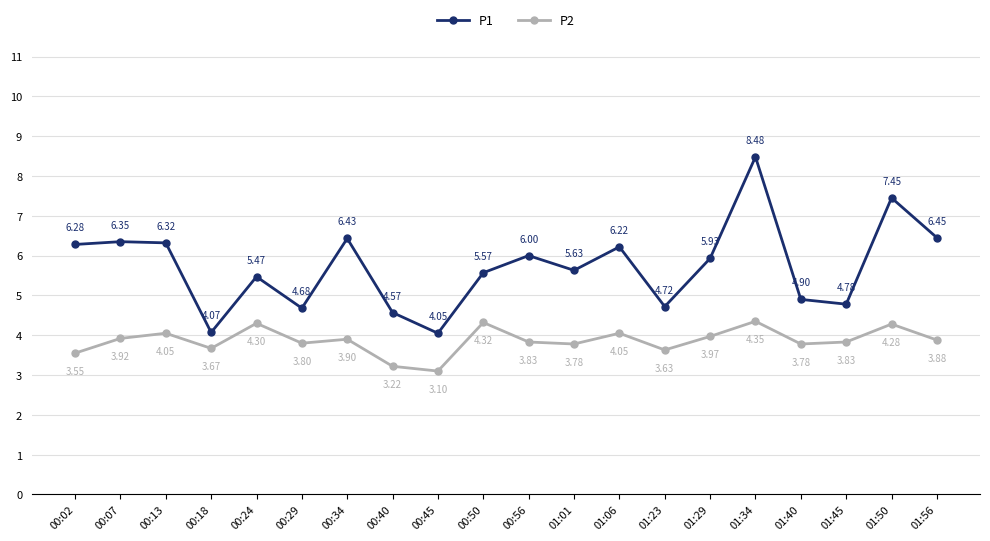

What is the total value across all series at 01:06?

10.3